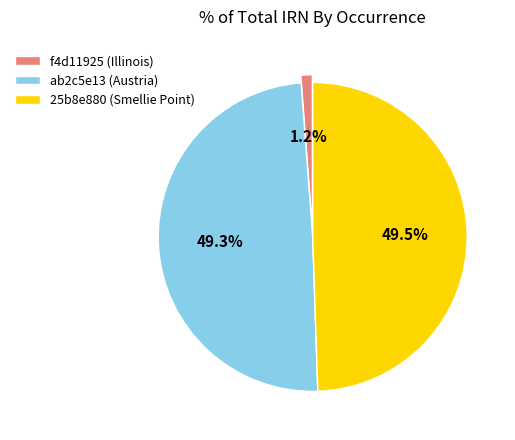

The f4d11925 (Illinois) slice represents 1% of the pie. True or false?

True